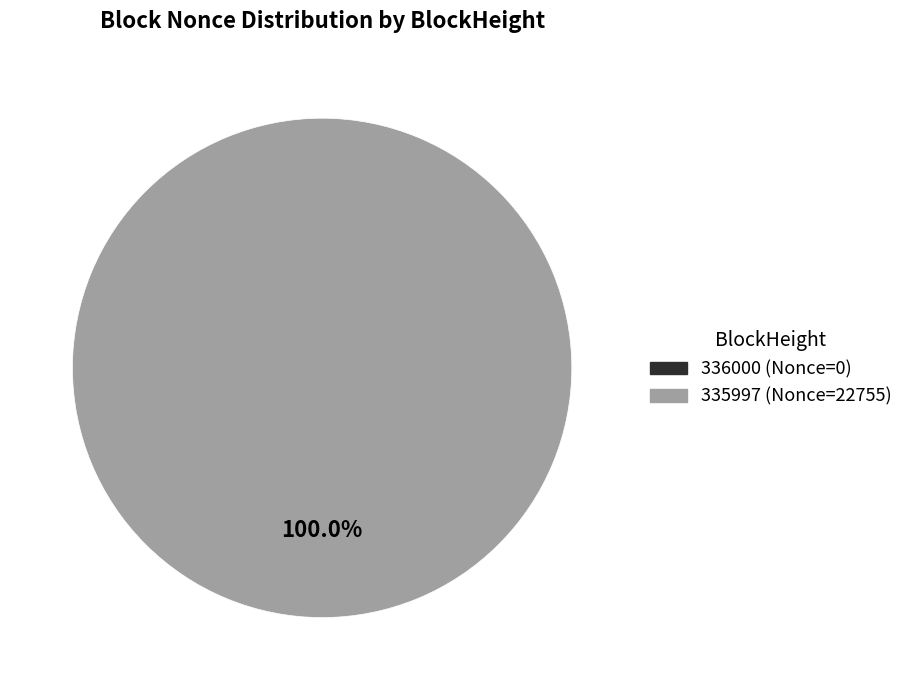

The 336000 slice represents 0% of the pie. True or false?

True